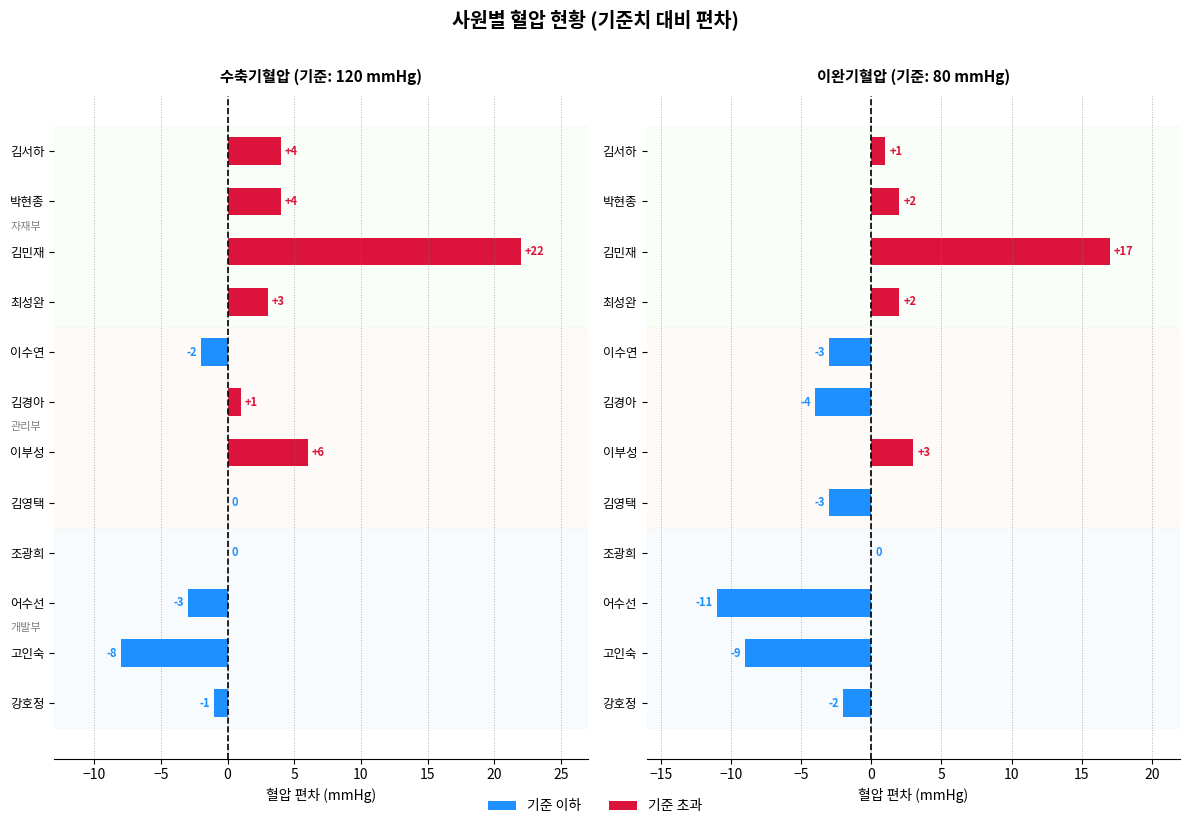

Between 이수연 and 김영택, which is larger?

김영택